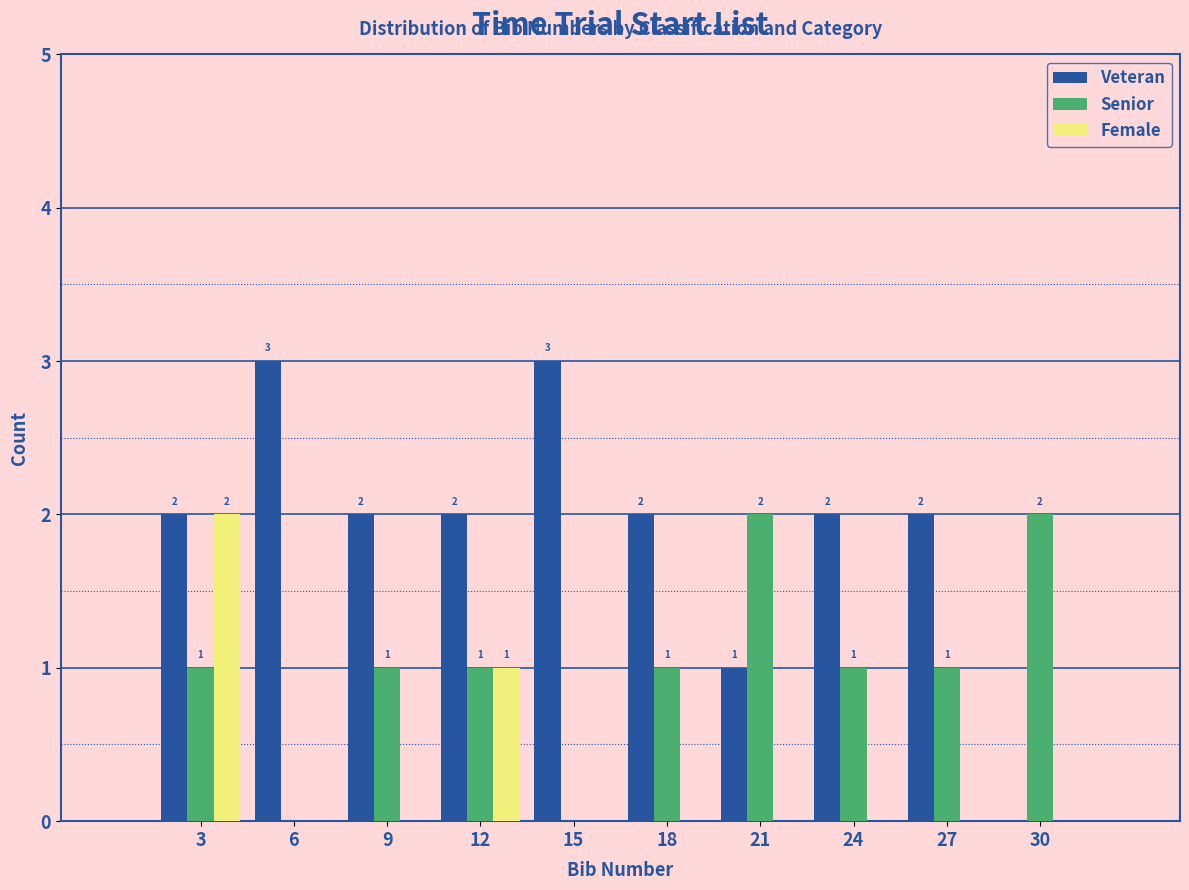

Reading left to right, extract all data points from this chart.

Veteran: 3=2	6=3	9=2	12=2	15=3	18=2	21=1	24=2	27=2	30=0
Senior: 3=1	6=0	9=1	12=1	15=0	18=1	21=2	24=1	27=1	30=2
Female: 3=2	6=0	9=0	12=1	15=0	18=0	21=0	24=0	27=0	30=0